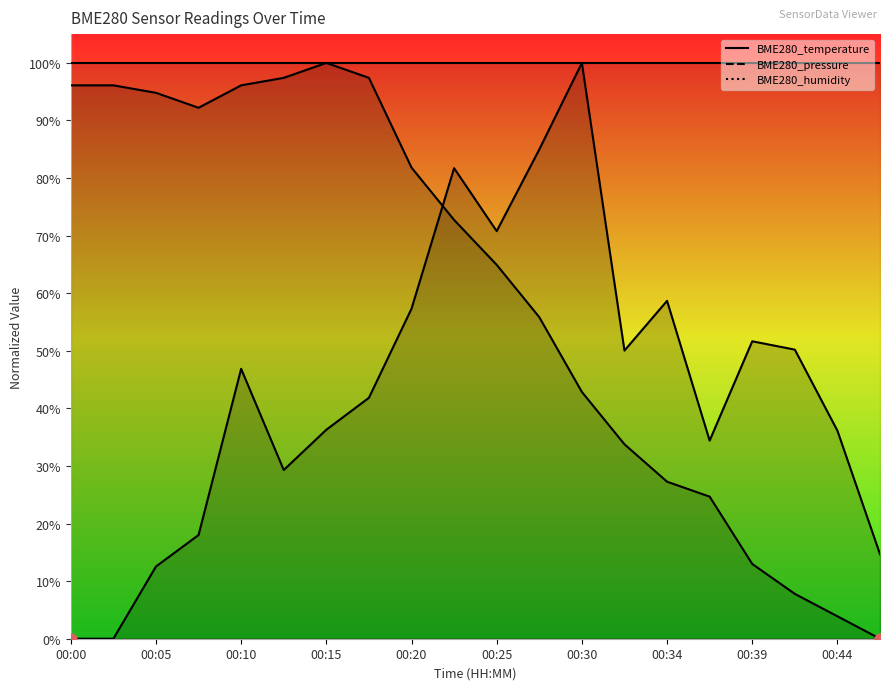

Between 00:25 and 00:00, which is larger?

00:00